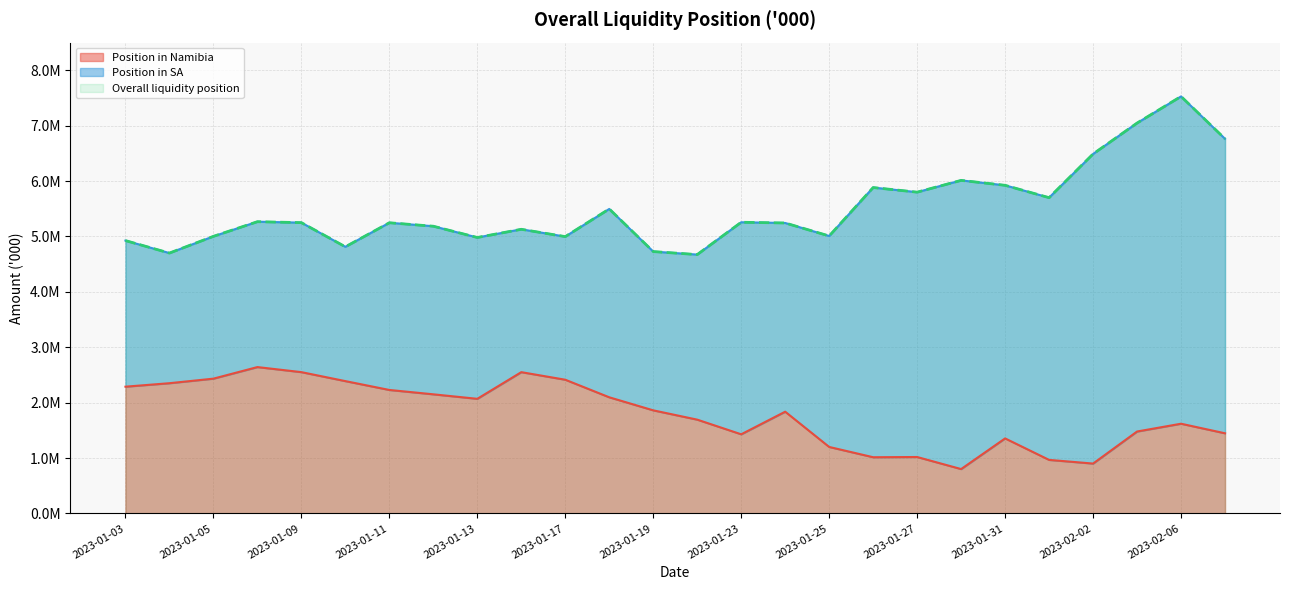

True or false: Position in Namibia and Overall liquidity position cross at least once.

False